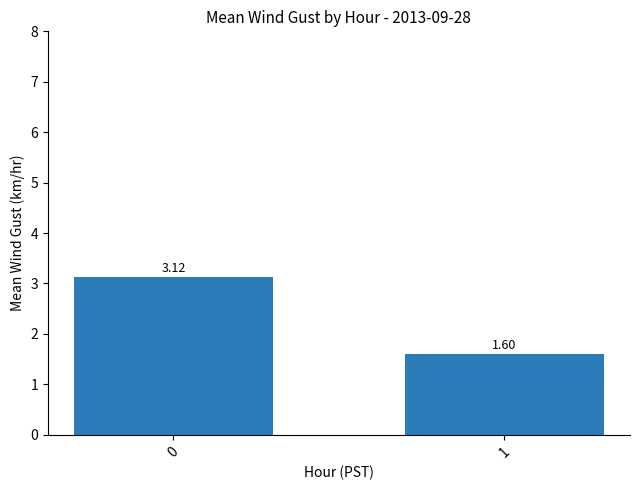

What is the average value?

2.4